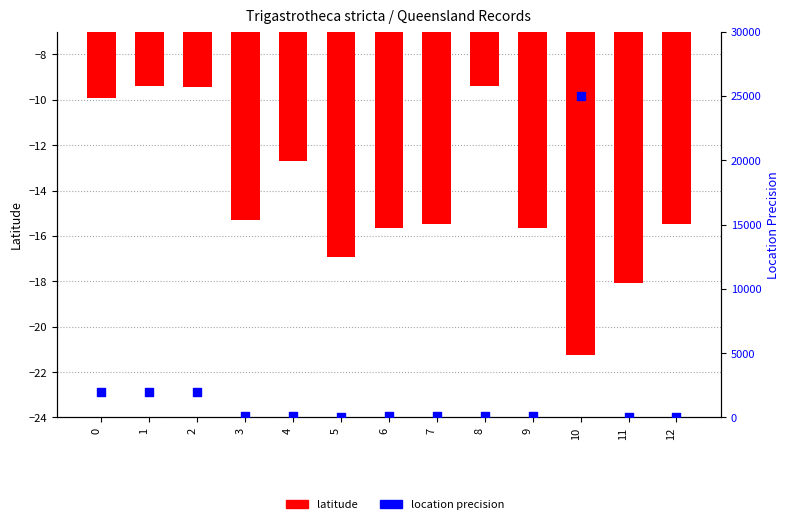

What are all the series names shown in the legend?

latitude, location precision